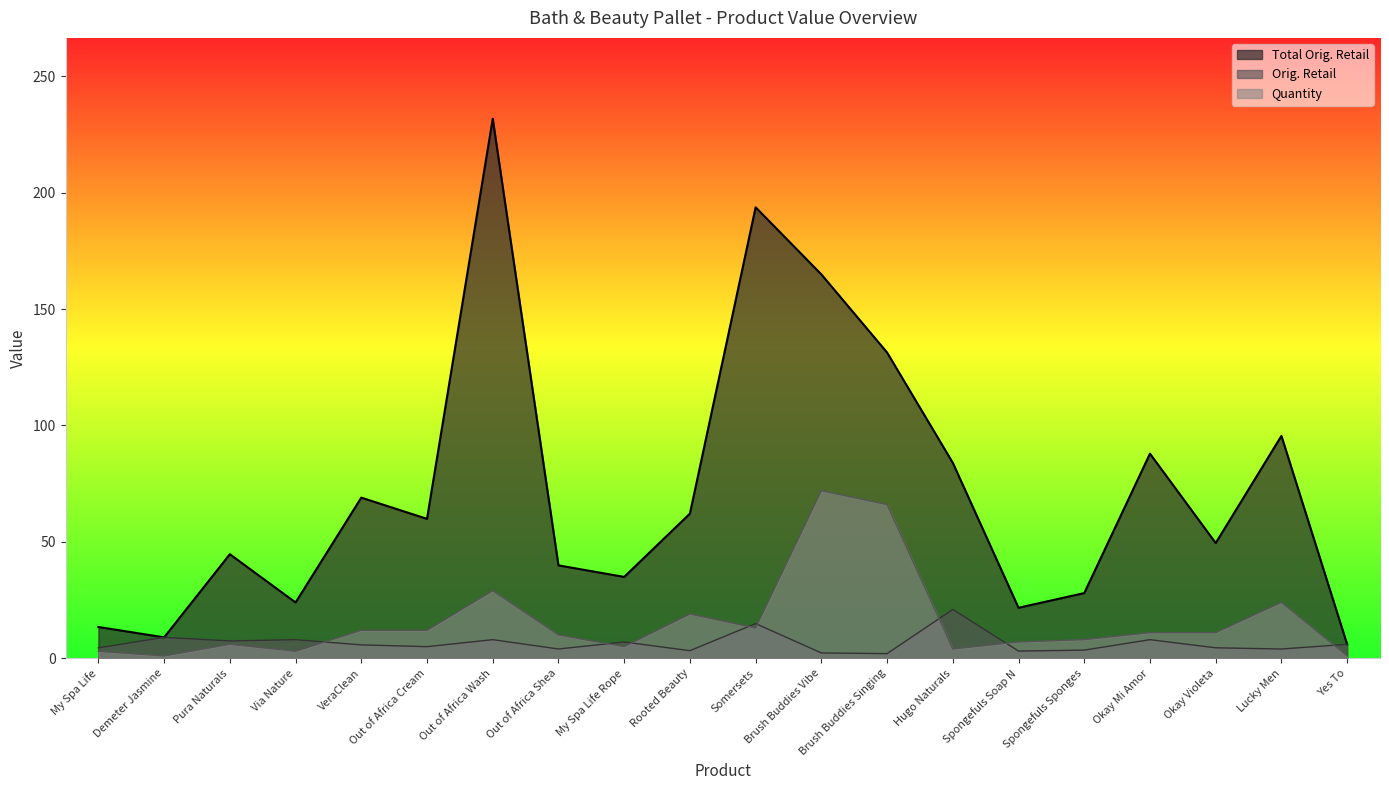

Where is the first local maximum for Total Orig. Retail?

Pura Naturals